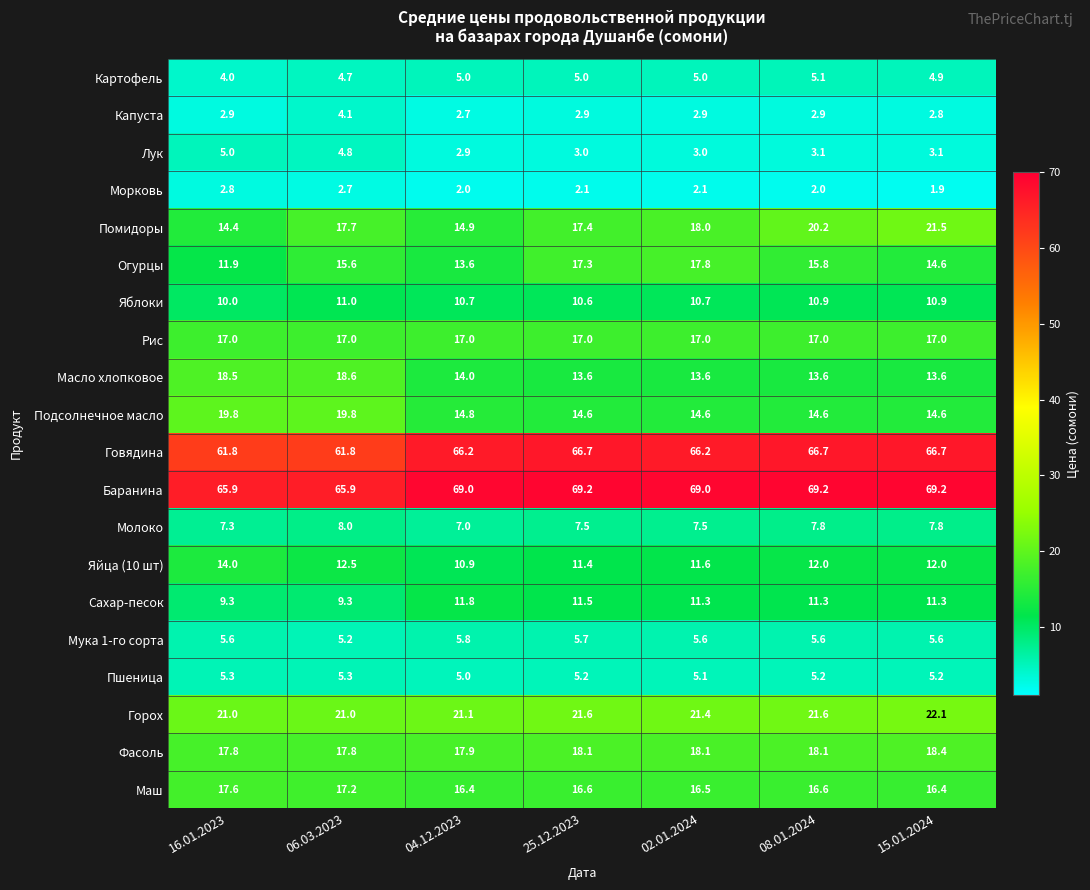

What is the highest value of the Мука 1-го сорта series?

5.8